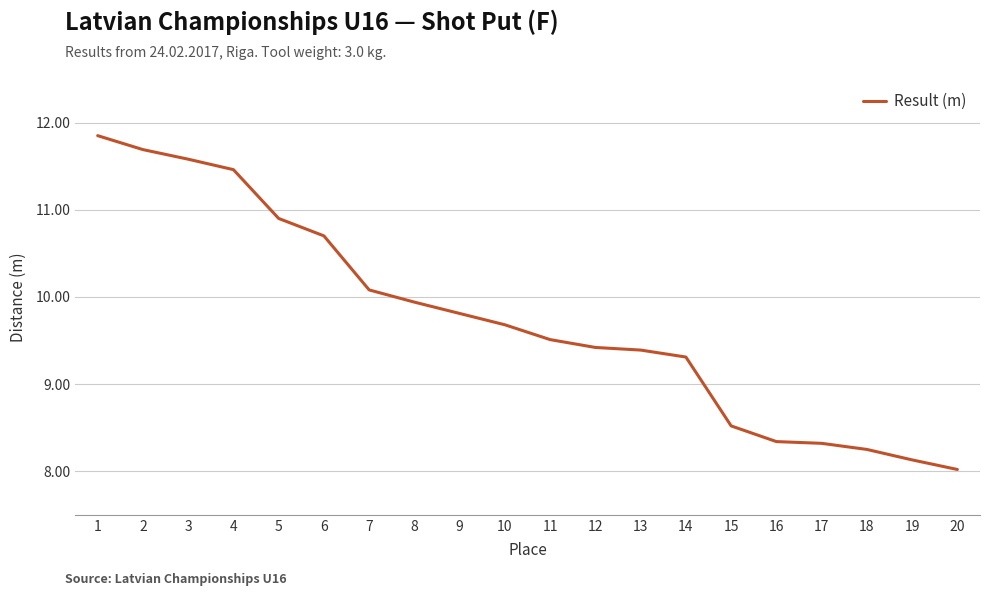

What is the average value?

9.7